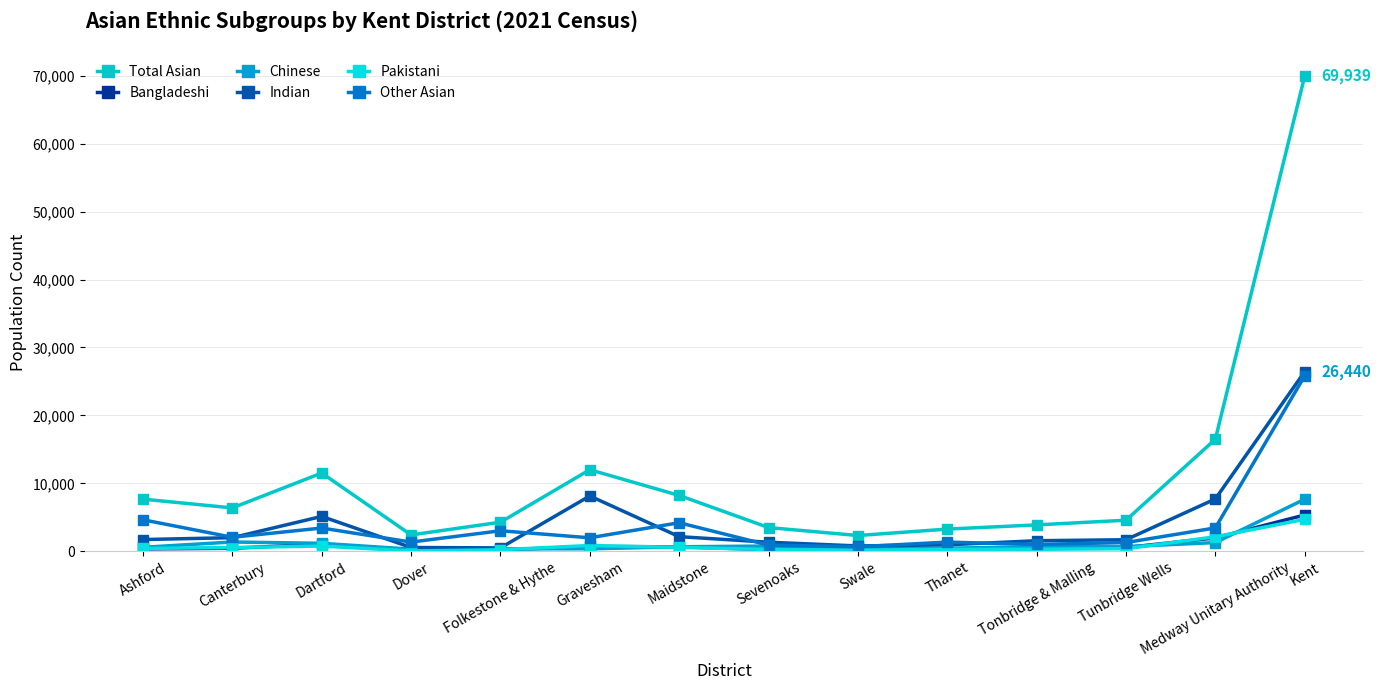

What is the greatest value displayed?

69939